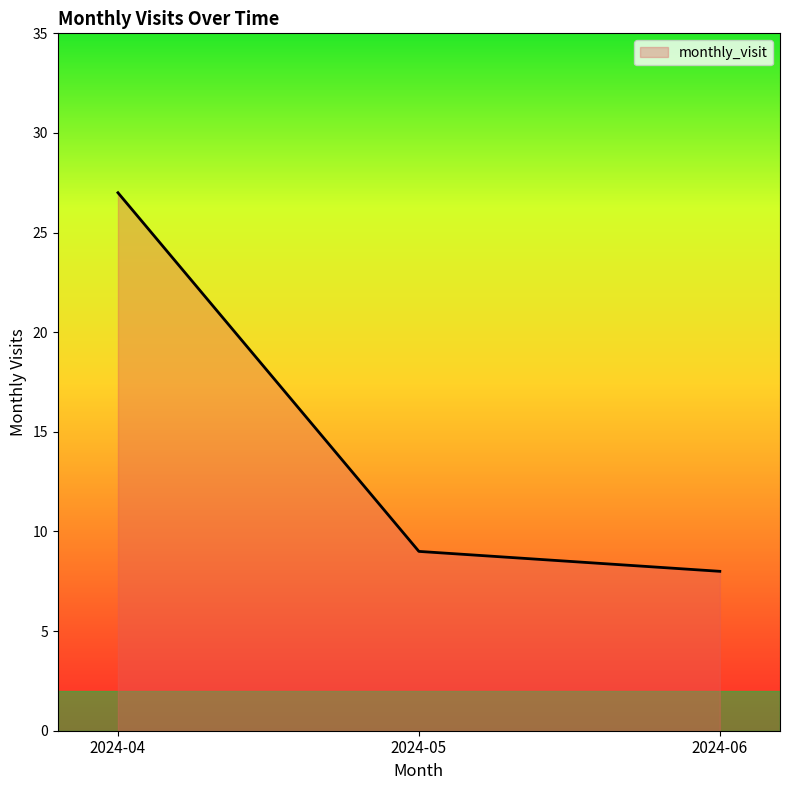

Reading left to right, what are all the values shown in this chart?

27	9	8